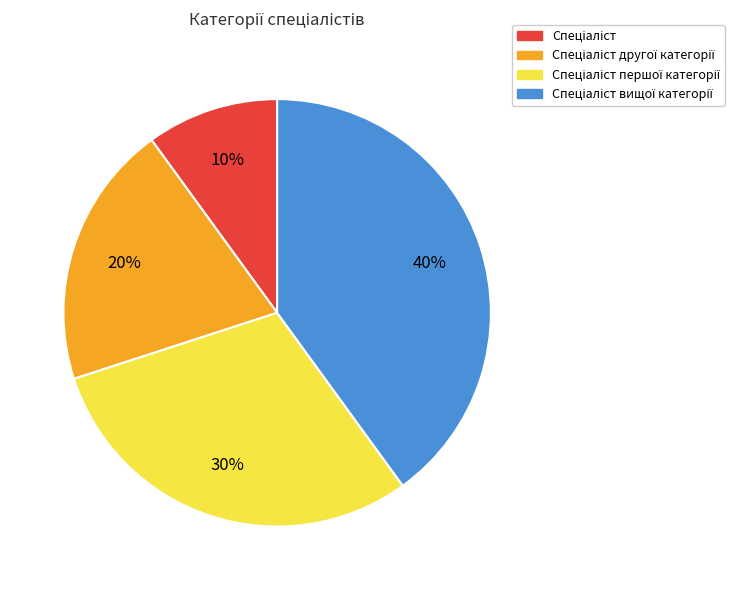

Is there any slice that represents more than half of the pie?

No